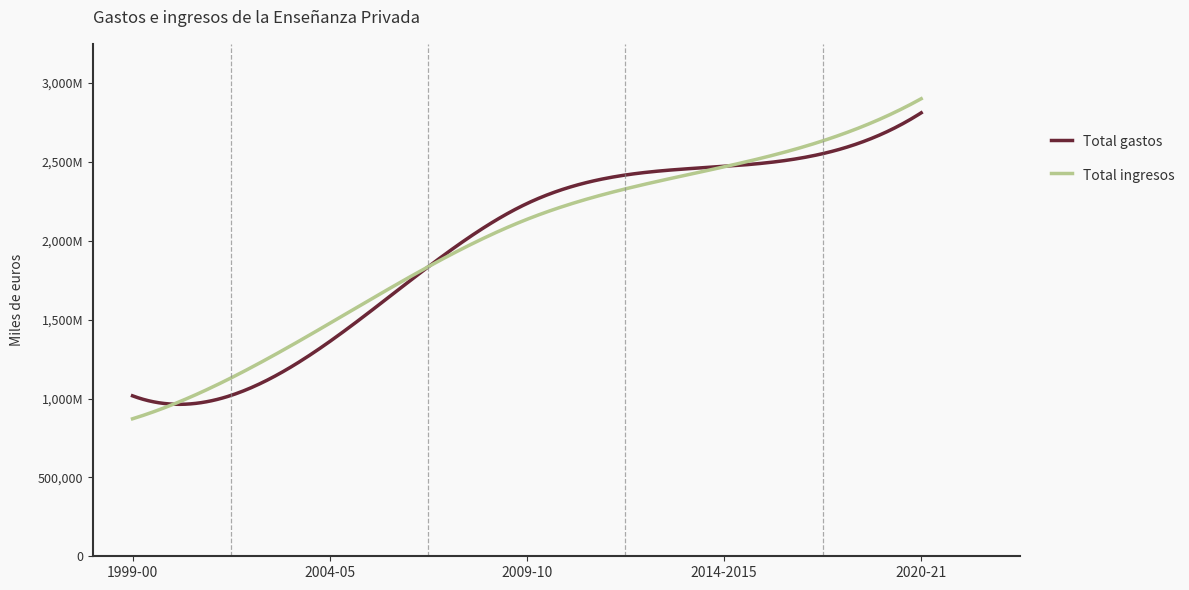

What are all the series names shown in the legend?

Total gastos, Total ingresos